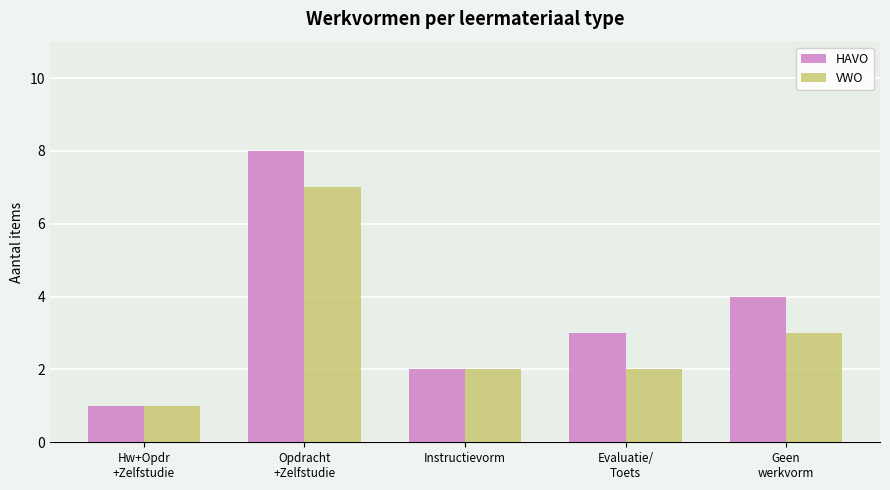

How many bars are there in total?

10